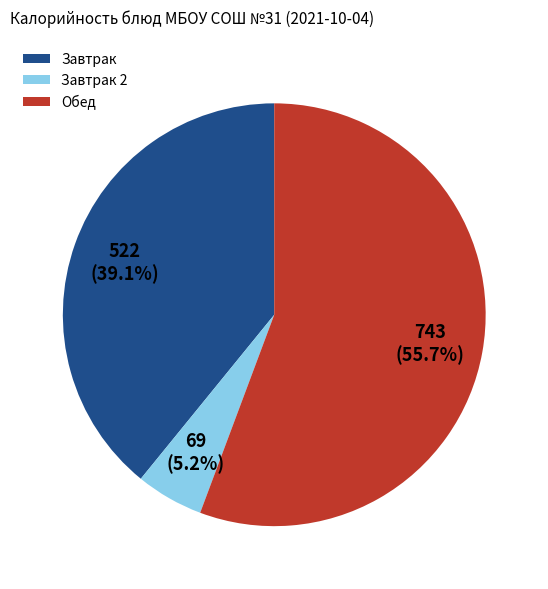

What portion of the pie excludes Завтрак?

60.9%